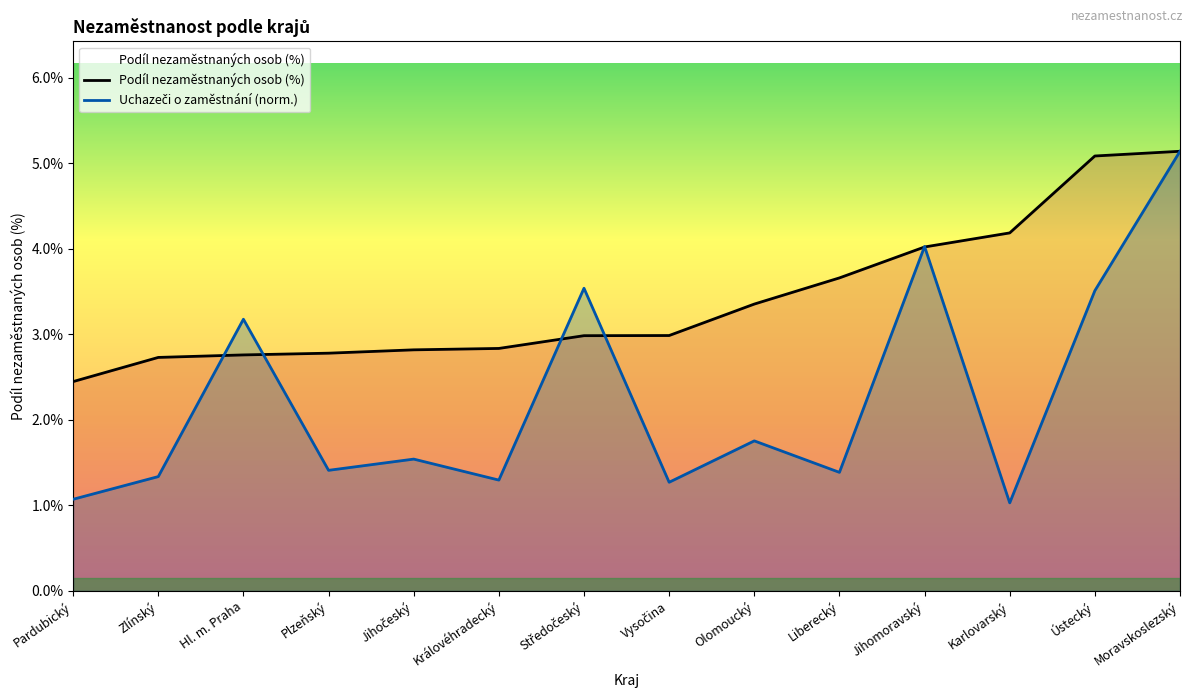

Which category has the lowest value in the Pardubický series?

Pardubický